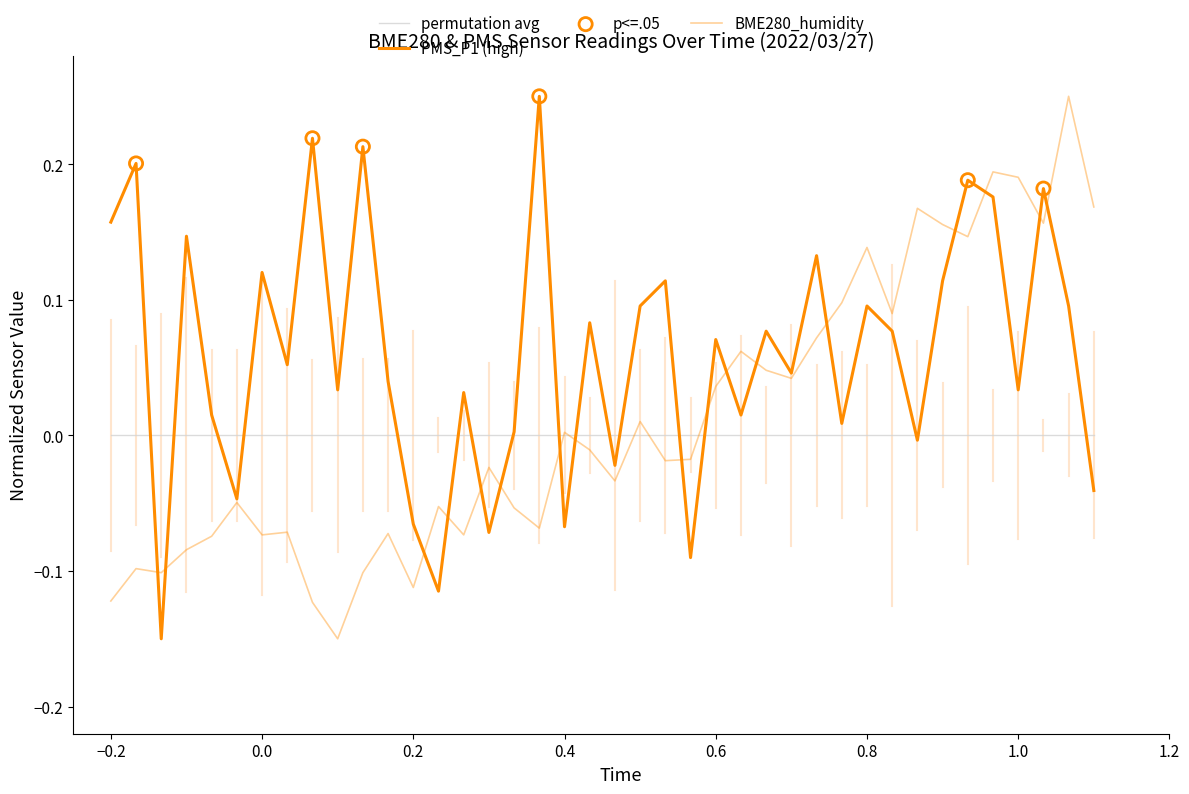

Which series has the largest total across all categories?

PMS_P1